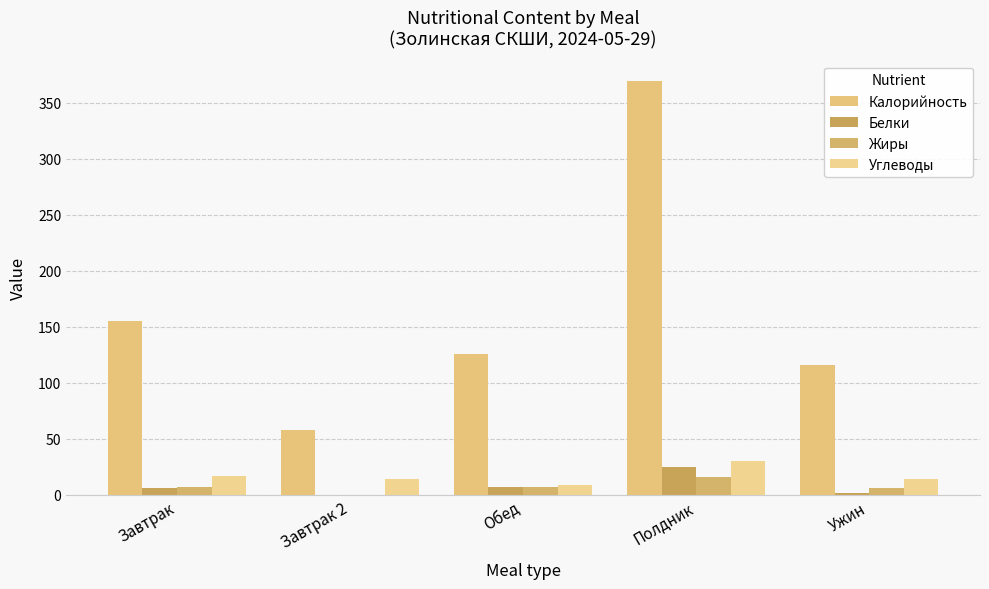

At which label does Белки reach its peak?

Полдник